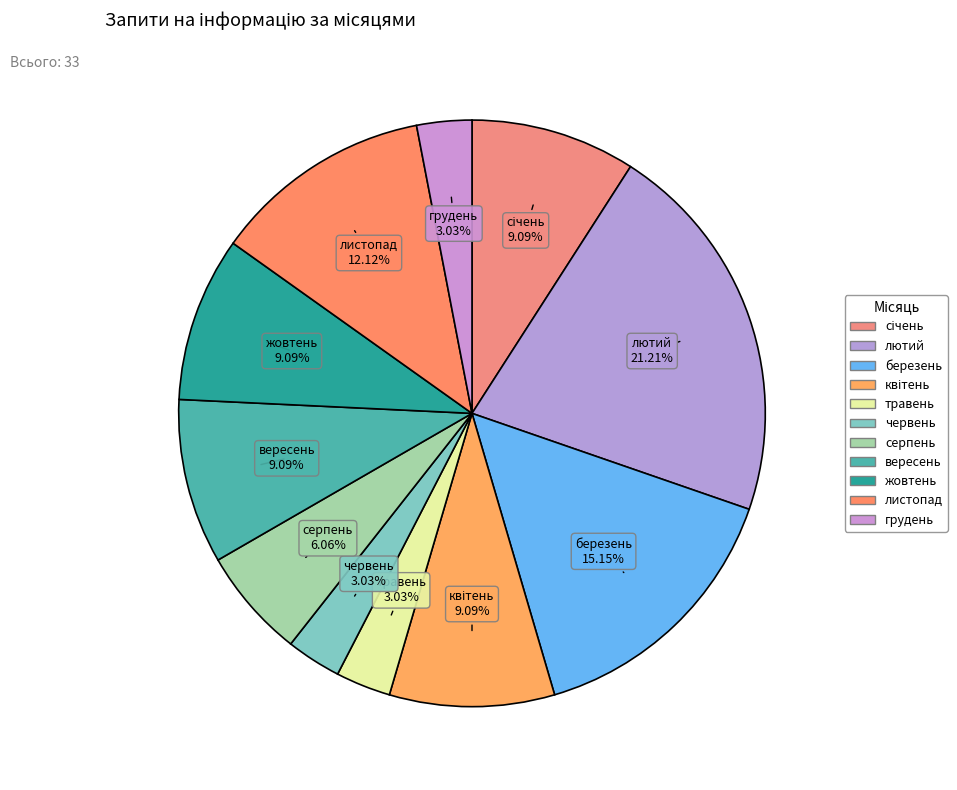

The жовтень slice represents 9% of the pie. True or false?

True